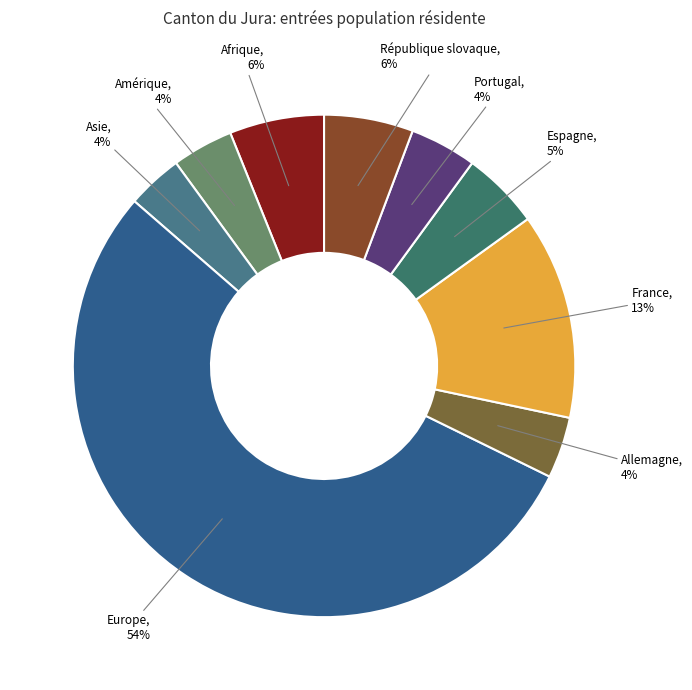

How many slices are in this pie chart?

9